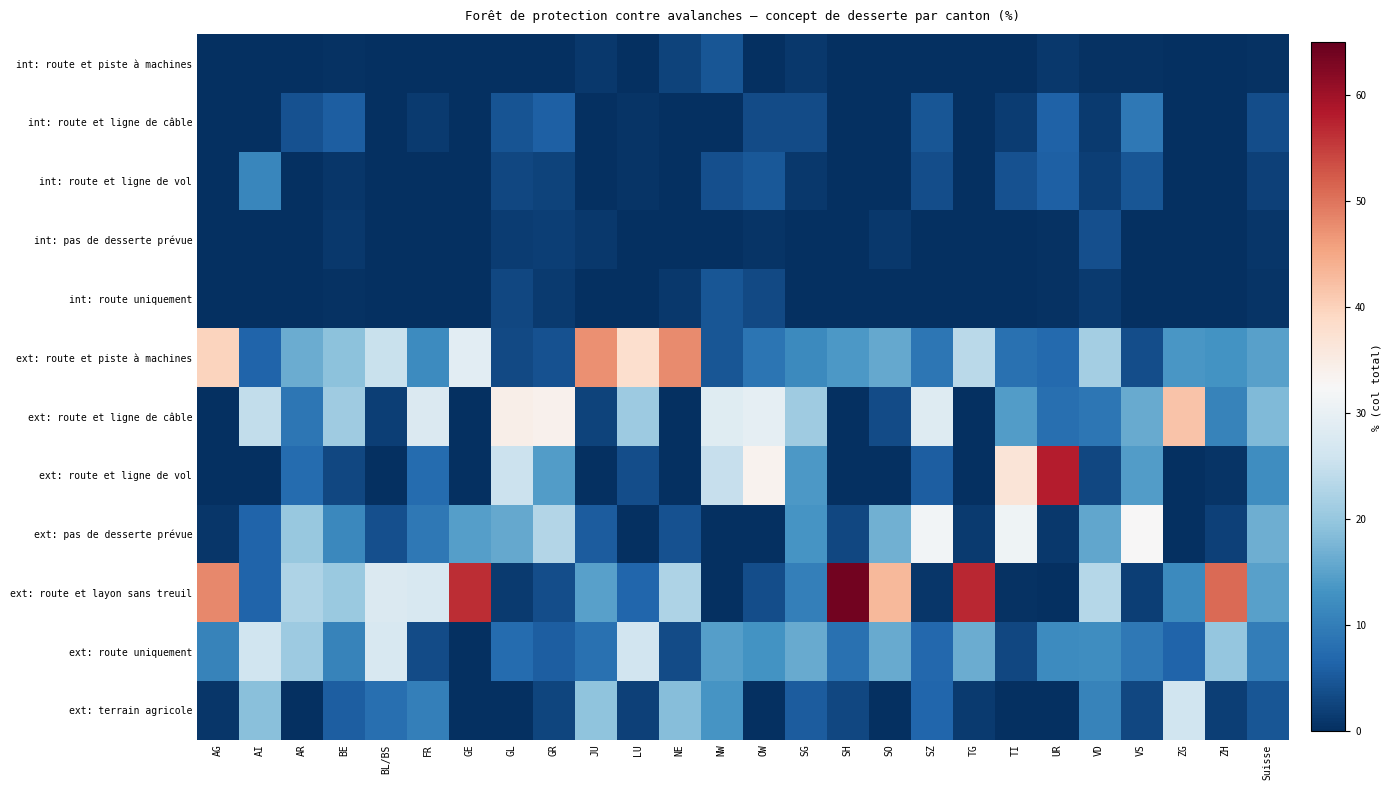

Count the number of categories in the chart.

26